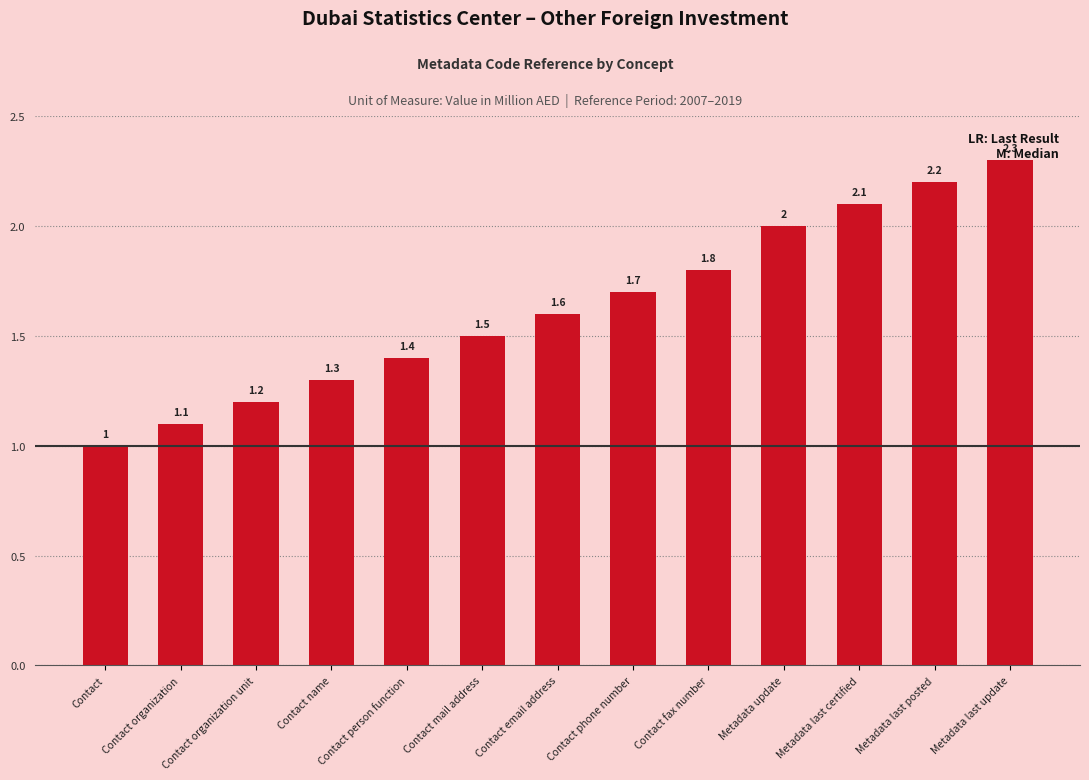

What is the sum of all values?

21.2